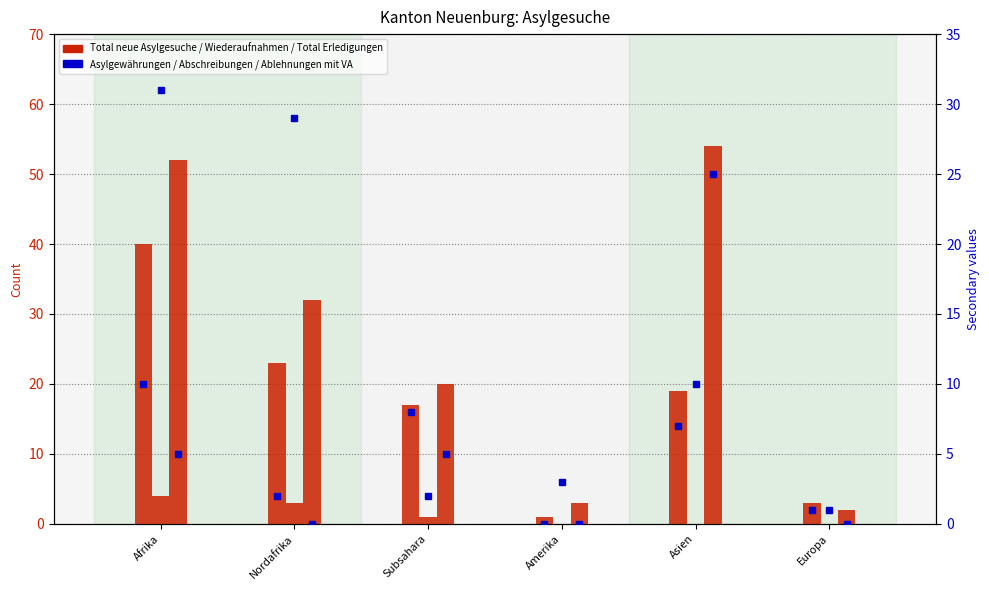

What is the value of the Andere Erledigungen Abschreibungen bar at the 6th from the left?

1